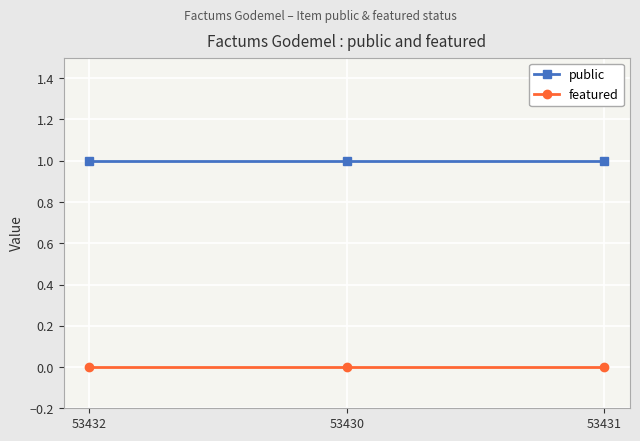

What is the value of the public point at the 3rd from the left?

1